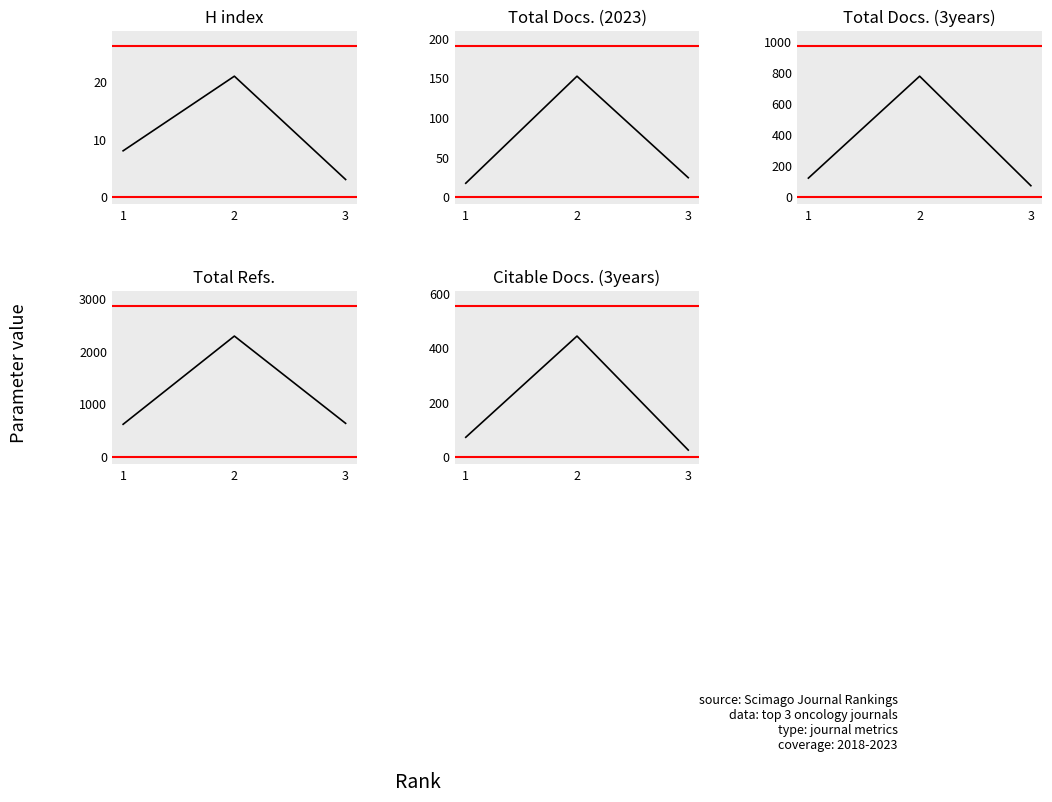

Where does the Total Refs. series first go above 630?

2